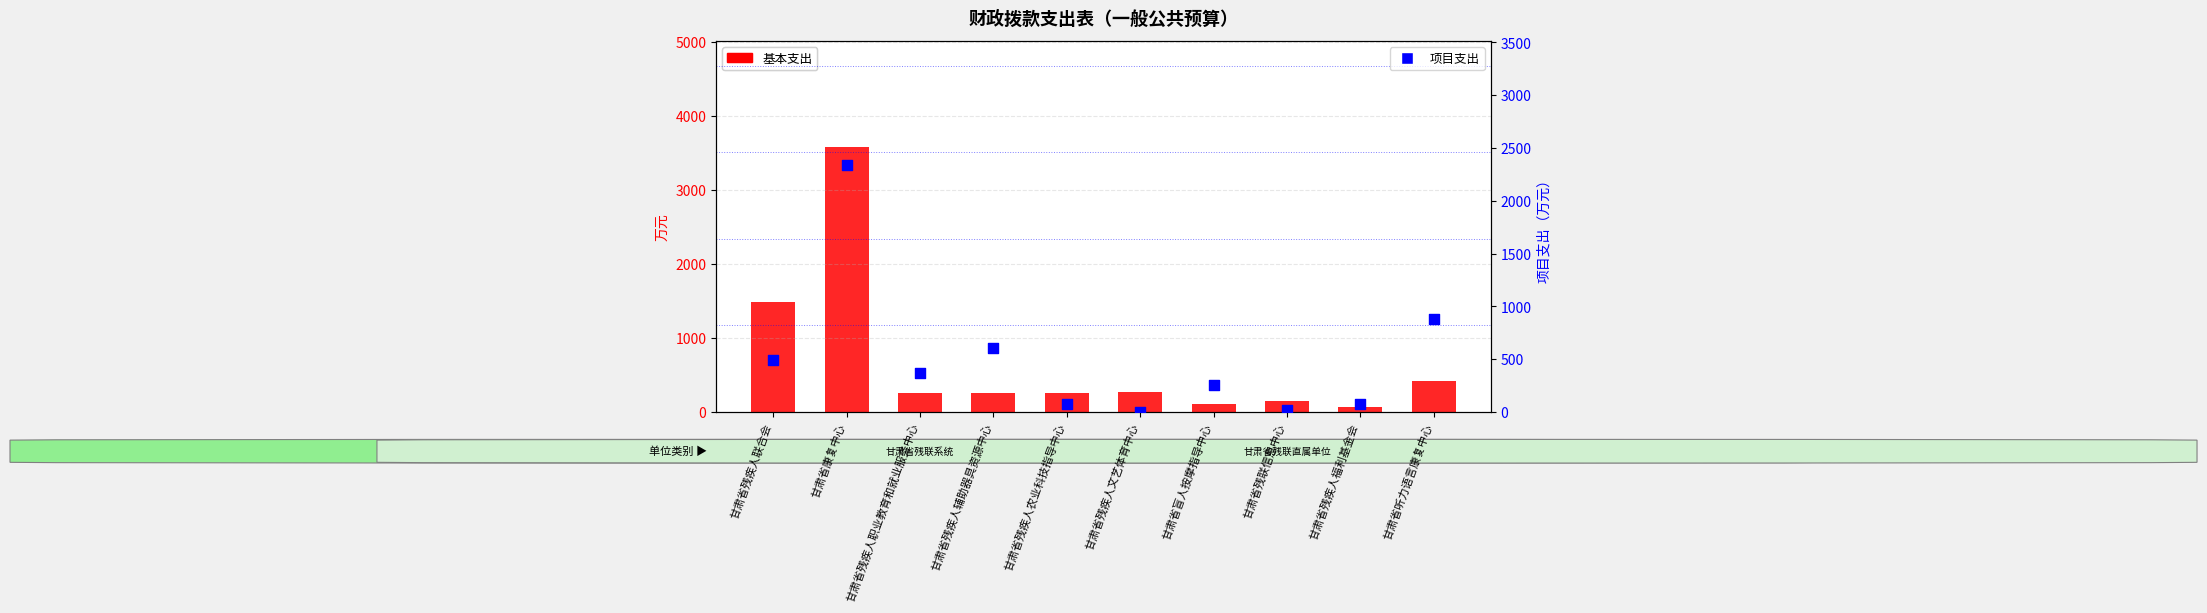

Is the value of 项目支出 at 甘肃省残疾人联合会 greater than the value of 基本支出 at 甘肃省残疾人文艺体育中心?

Yes